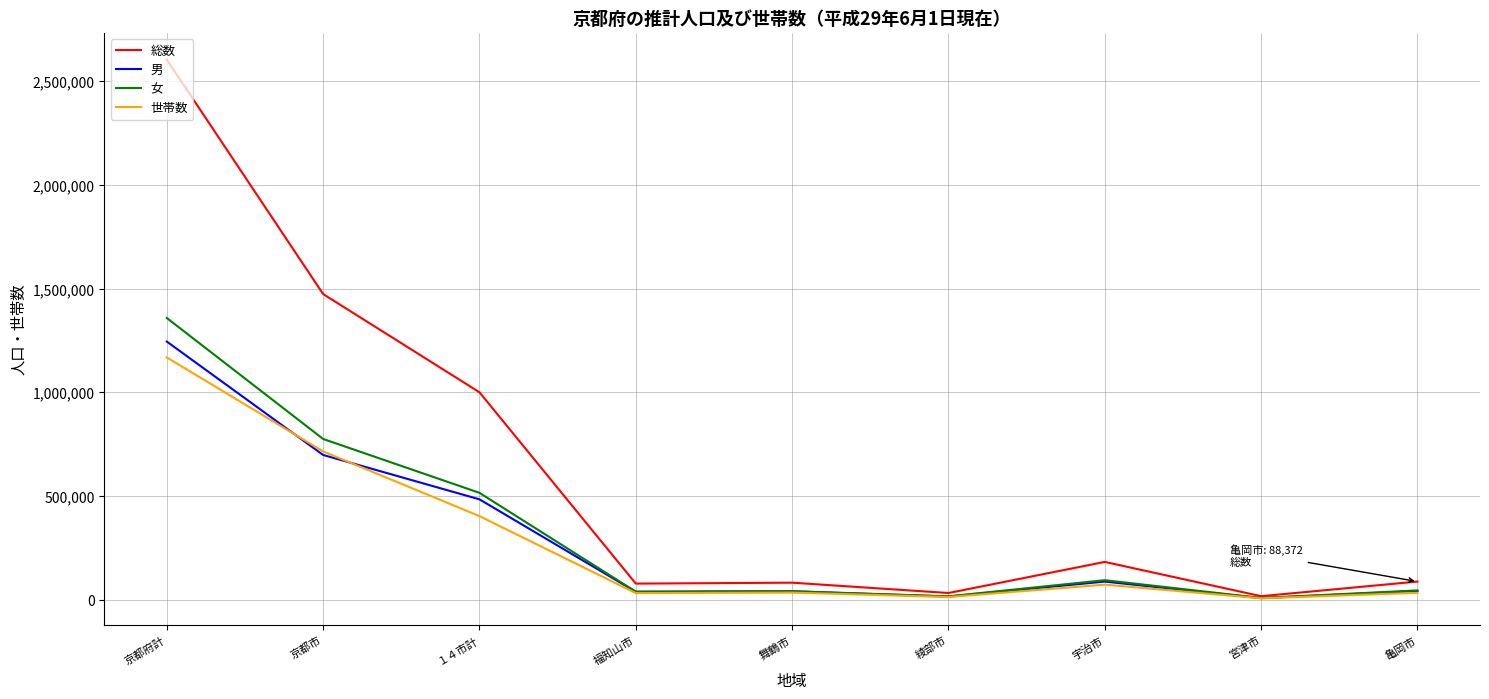

Which series changed the most between １４市計 and 宮津市?

総数